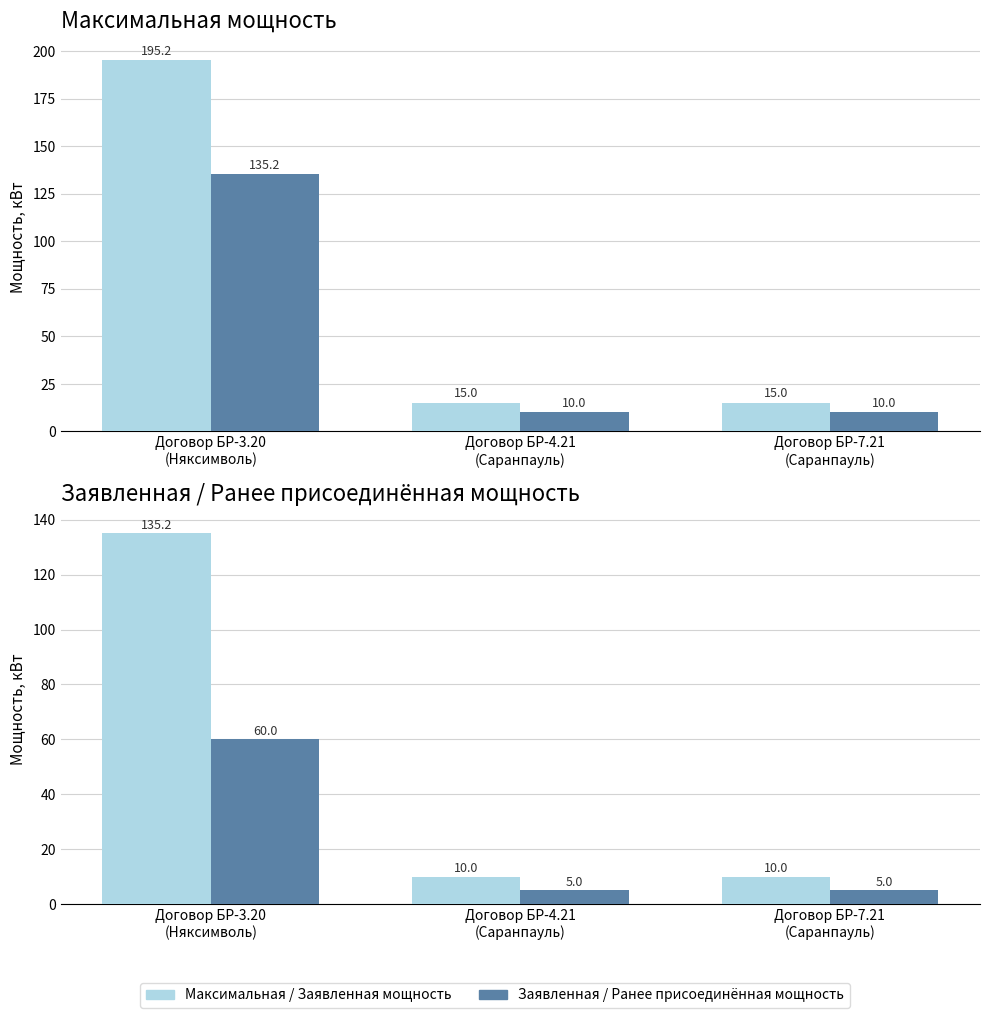

Reading left to right, extract all data points from this chart.

Максимальная мощность, кВт: Договор БР-3.20
(Няксимволь)=195.2	Договор БР-4.21
(Саранпауль)=15.0	Договор БР-7.21
(Саранпауль)=15.0
Заявленная мощность: Договор БР-3.20
(Няксимволь)=135.2	Договор БР-4.21
(Саранпауль)=10.0	Договор БР-7.21
(Саранпауль)=10.0
Ранее присоединённая мощность: Договор БР-3.20
(Няксимволь)=60.0	Договор БР-4.21
(Саранпауль)=5.0	Договор БР-7.21
(Саранпауль)=5.0